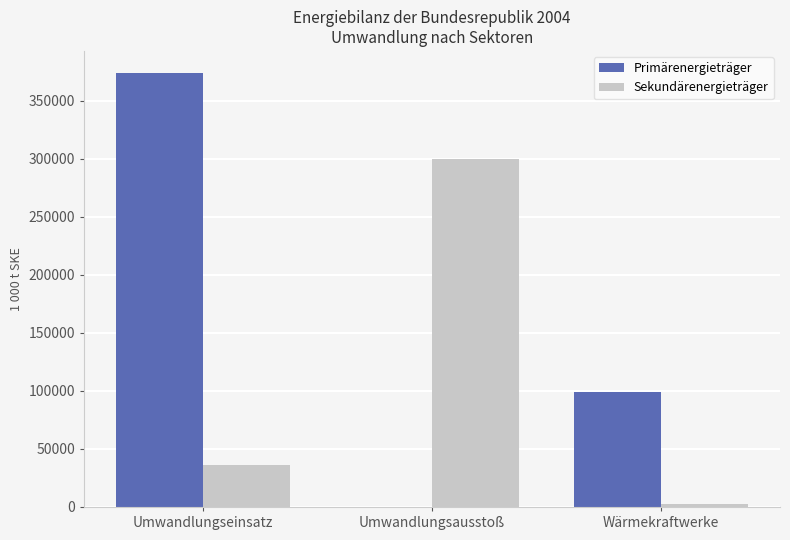

What is the spread (max minus min) of values at Umwandlungseinsatz?

337765.7